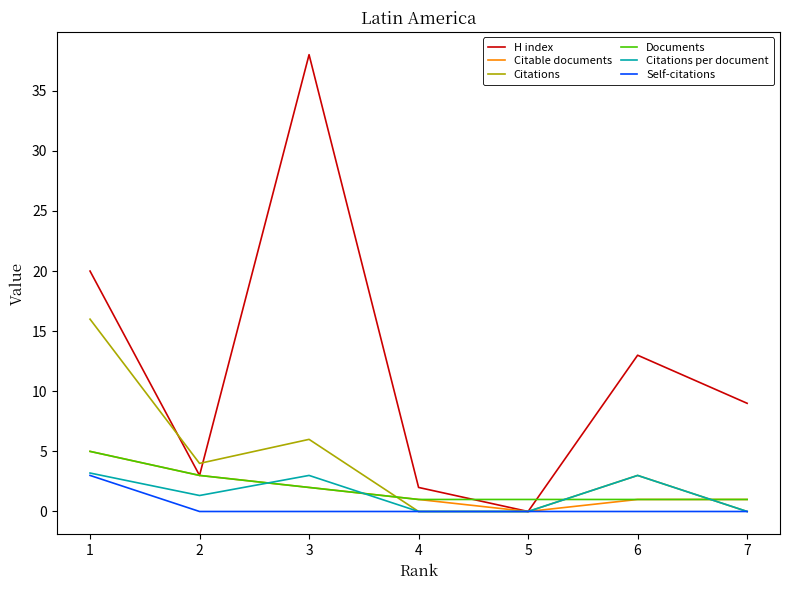

What are all the series names shown in the legend?

H index, Citable documents, Citations, Documents, Citations per document, Self-citations